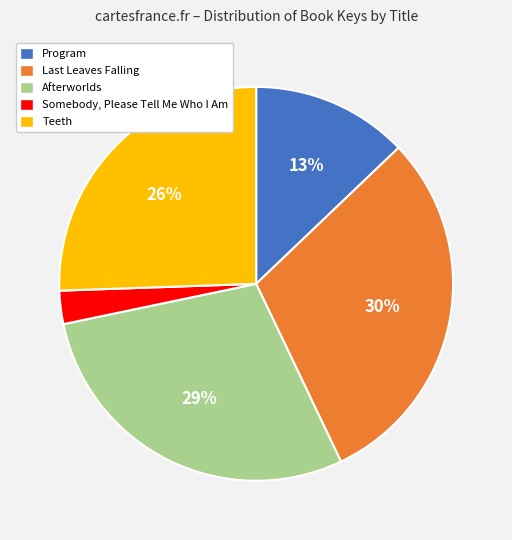

The Teeth slice represents 31% of the pie. True or false?

False